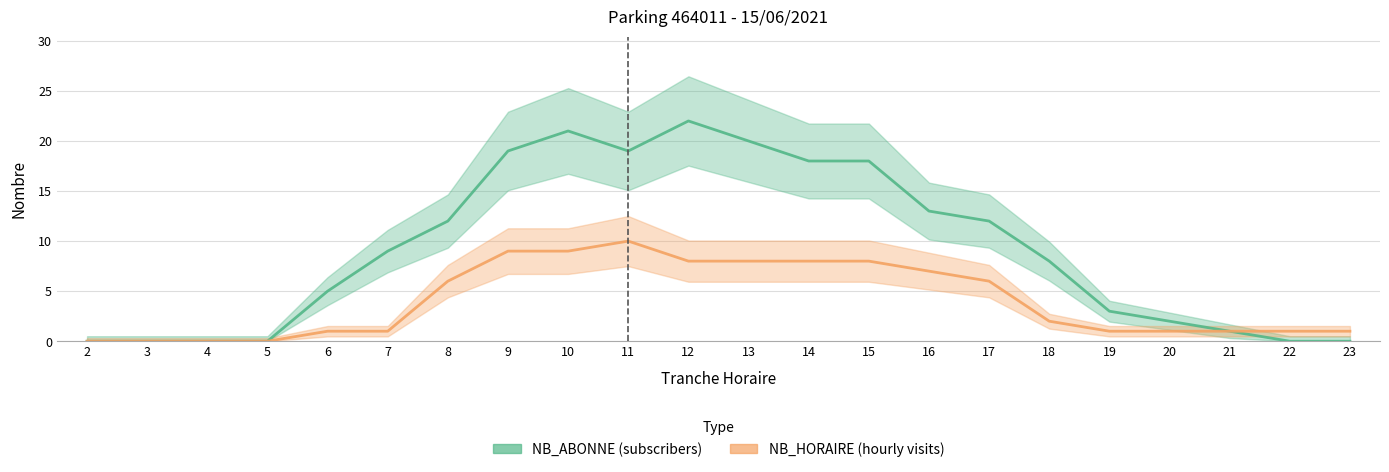

The value of NB_ABONNE at 16 is 5. True or false?

False